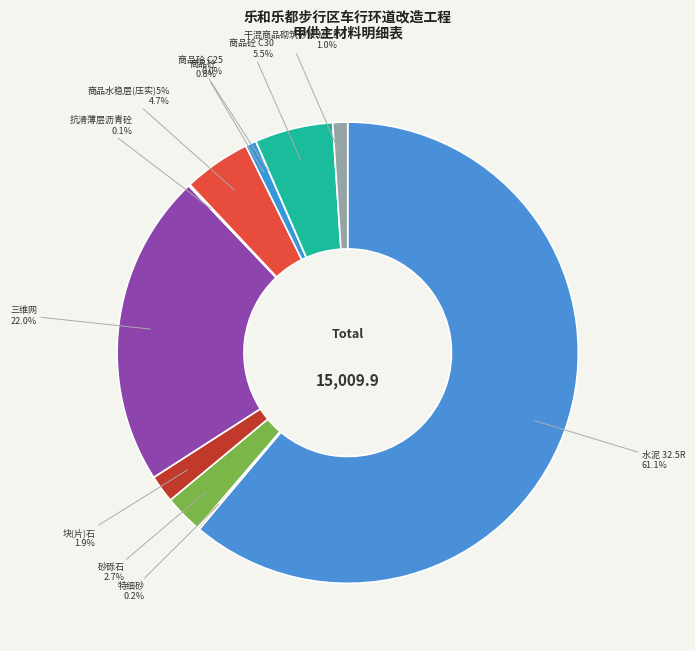

To the nearest percent, what is the average slice percentage?

9%